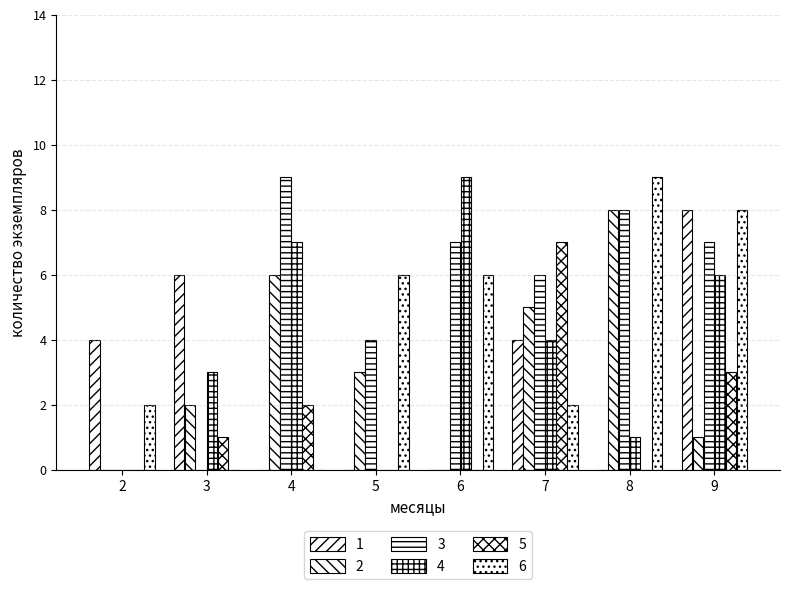

How many data points does each series have?

8